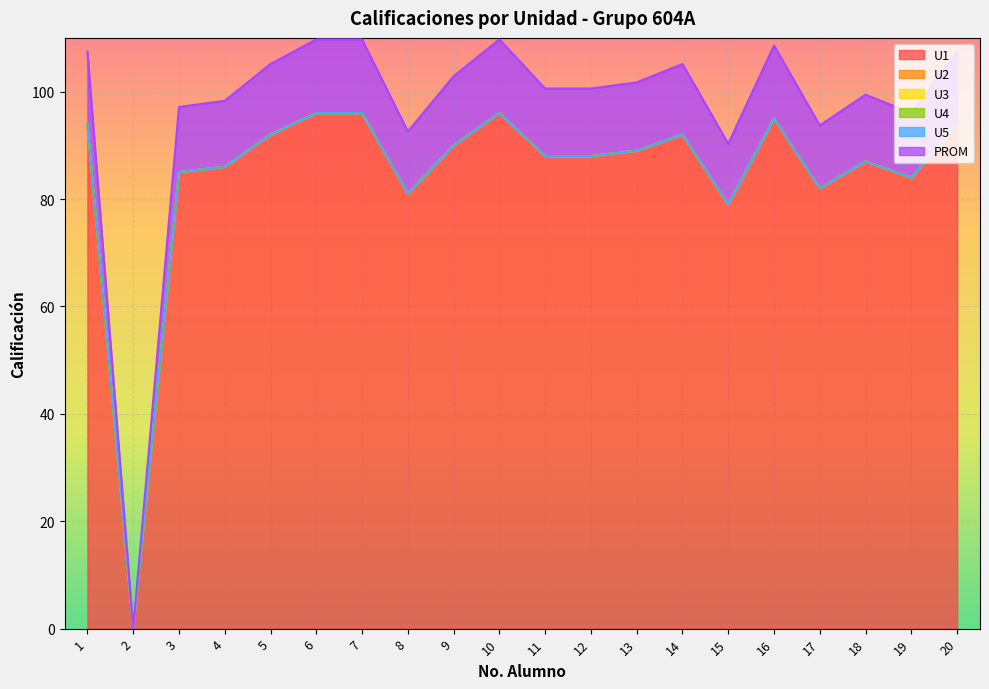

Between 11 and 1, which is larger?

1